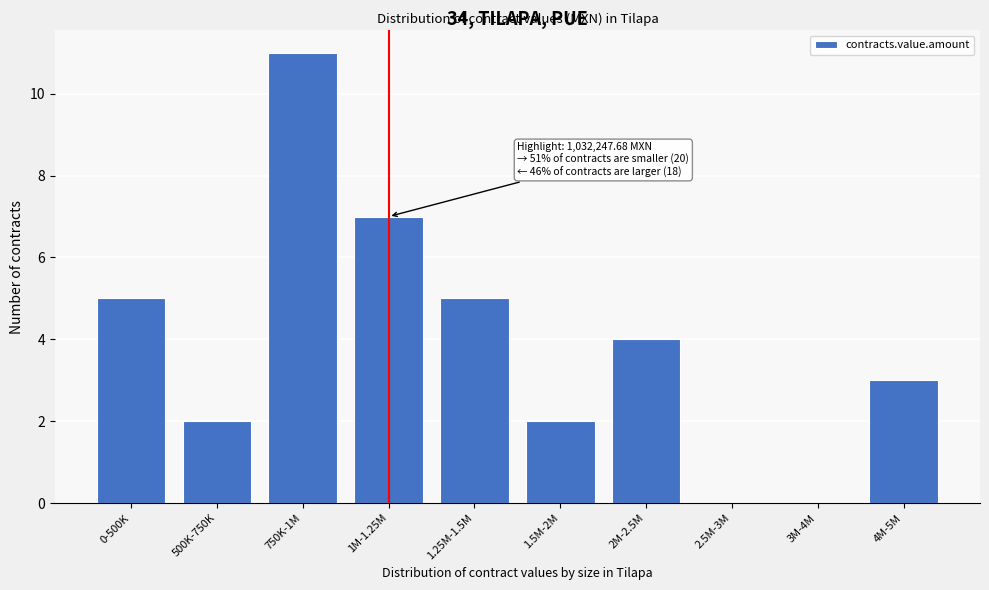

Reading left to right, transcribe all the data shown in this chart.

0-500K=5	500K-750K=2	750K-1M=11	1M-1.25M=7	1.25M-1.5M=5	1.5M-2M=2	2M-2.5M=4	2.5M-3M=0	3M-4M=0	4M-5M=3